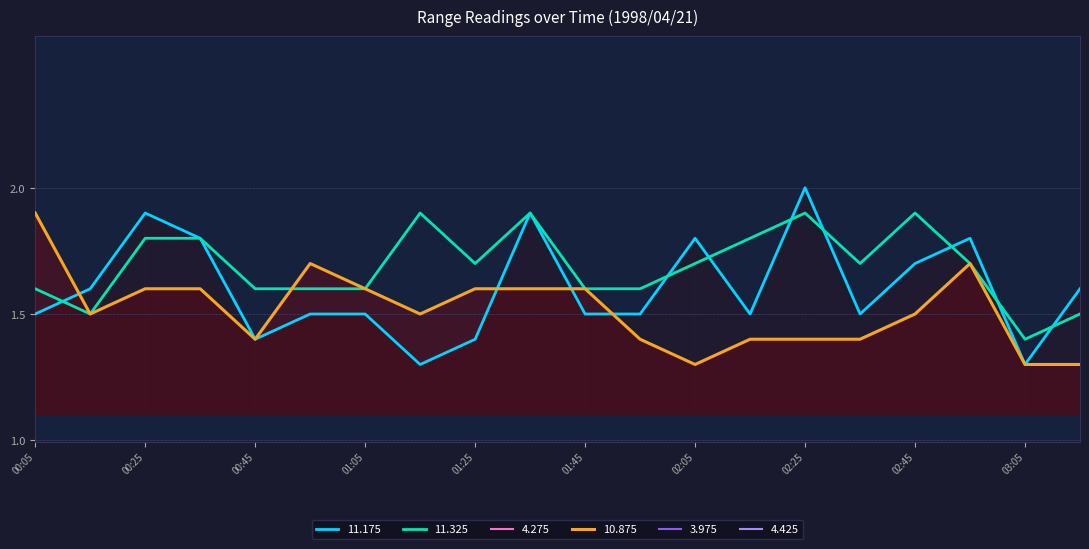

Rank the categories by 4.275 value from highest to lowest.

03:15, 02:45, 03:05, 01:35, 00:25, 00:35, 00:55, 01:15, 01:25, 01:45, 02:05, 02:15, 02:25, 02:35, 02:55, 00:05, 00:15, 00:45, 01:05, 01:55